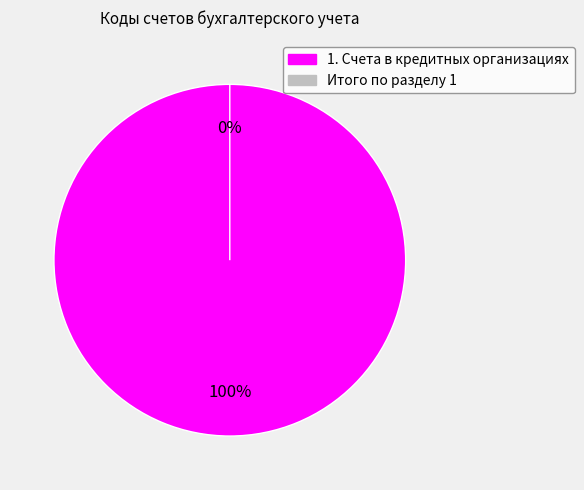

Which has a higher value, 1. Счета в кредитных организациях or Итого по разделу 1?

1. Счета в кредитных организациях